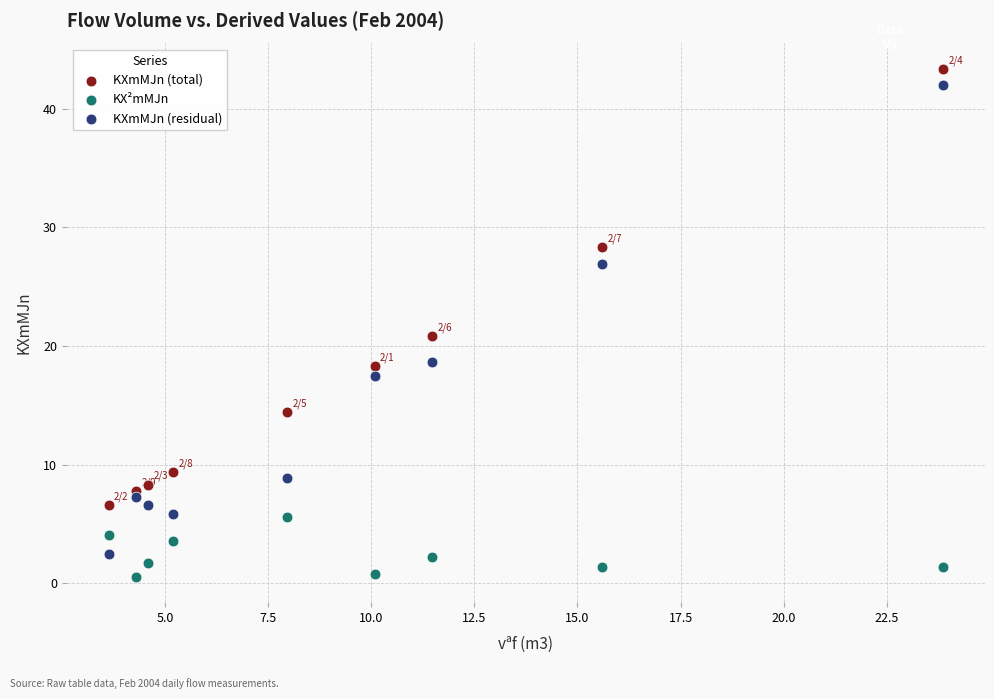

Across all data points, what is the range of Y values (max minus min)?

42.8